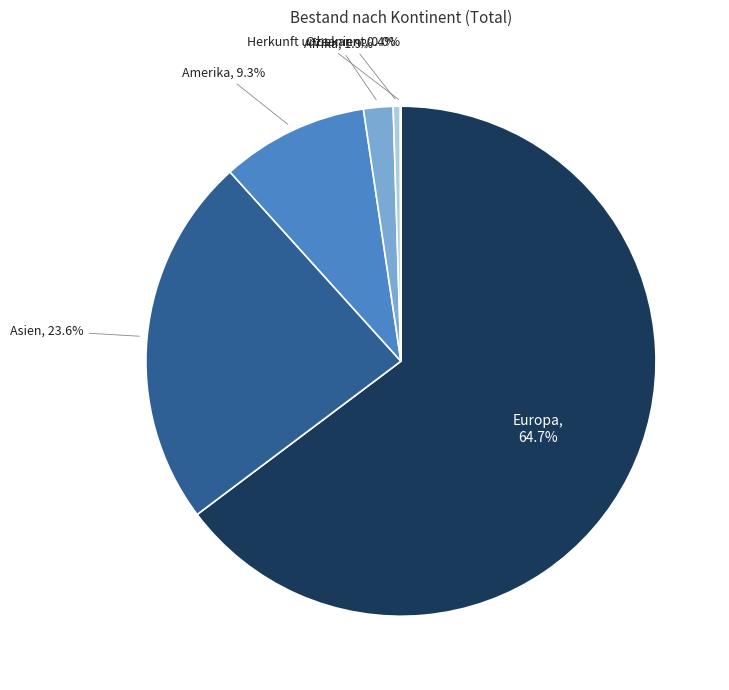

To the nearest percent, what portion does Asien represent?

24%